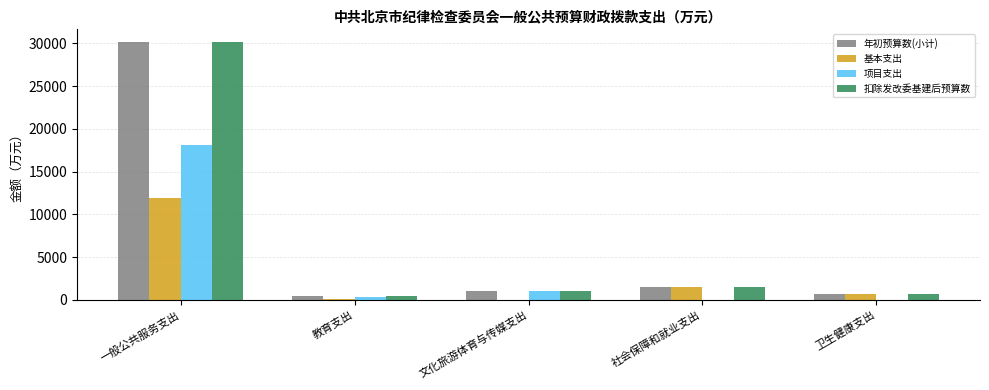

What is the sum of the 项目支出 values at 教育支出 and 一般公共服务支出?

18507.0